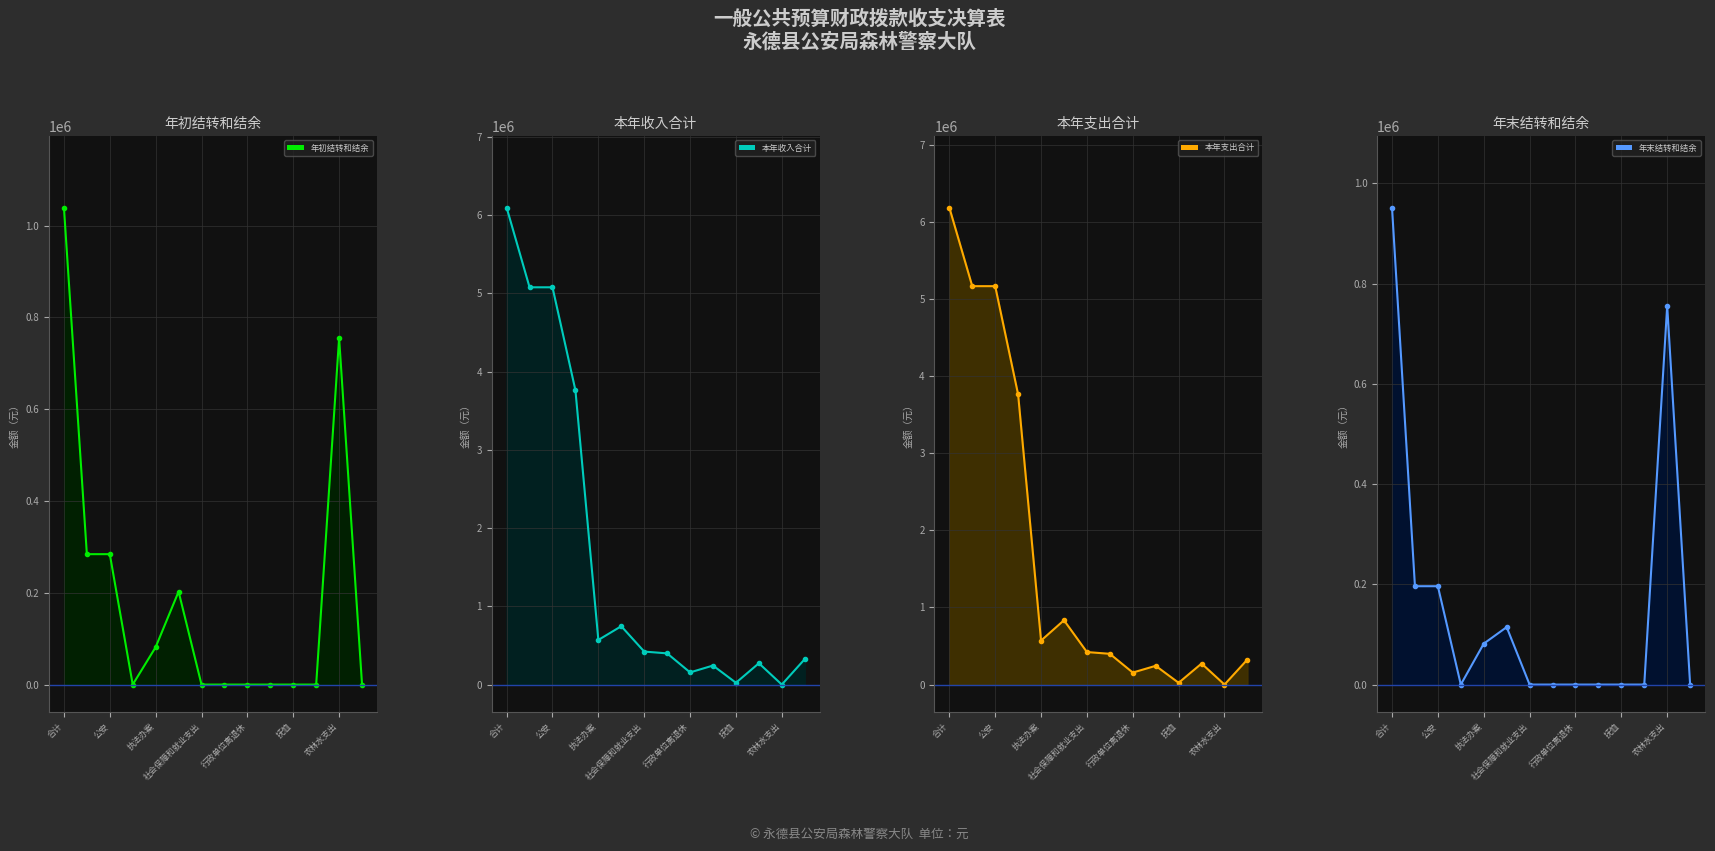

True or false: 本年收入合计_line and 本年支出合计_line cross at least once.

False